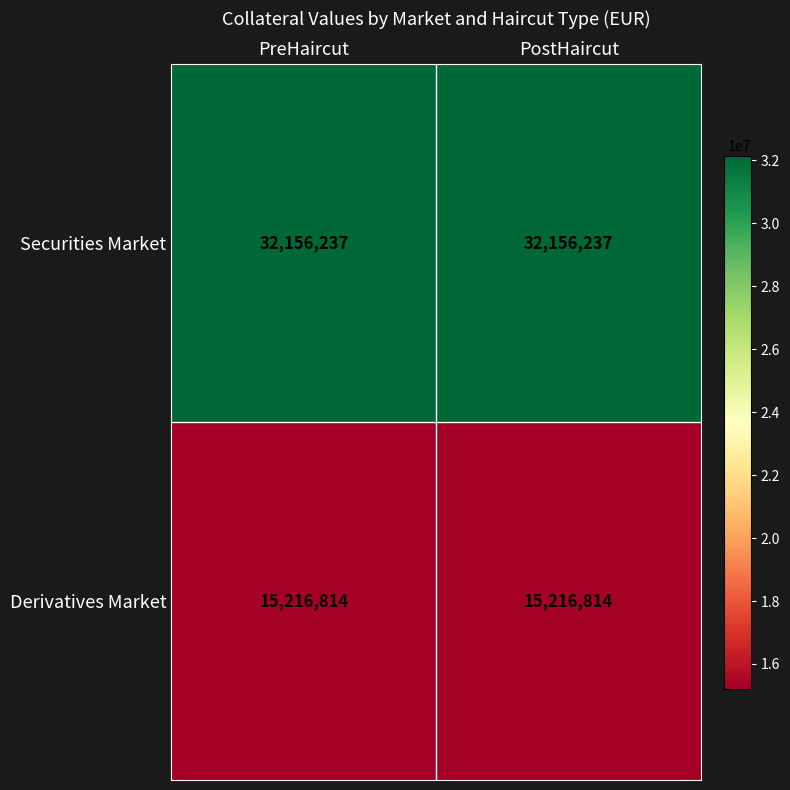

What is the maximum value for Securities Market?

32156237